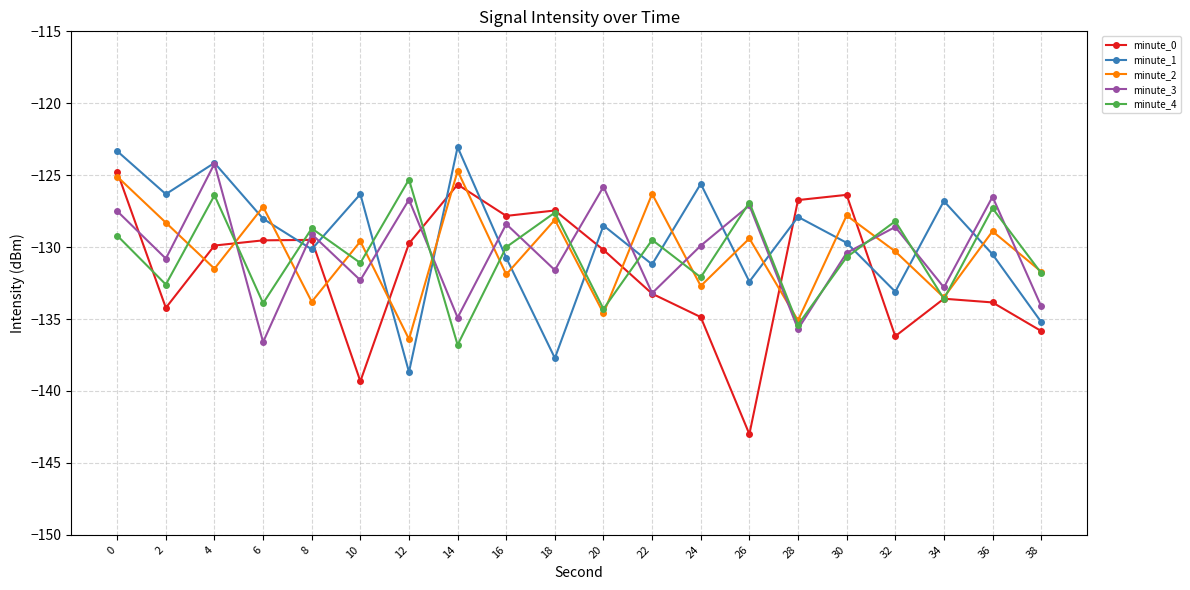

What is the total value across all series at 24?

-655.2